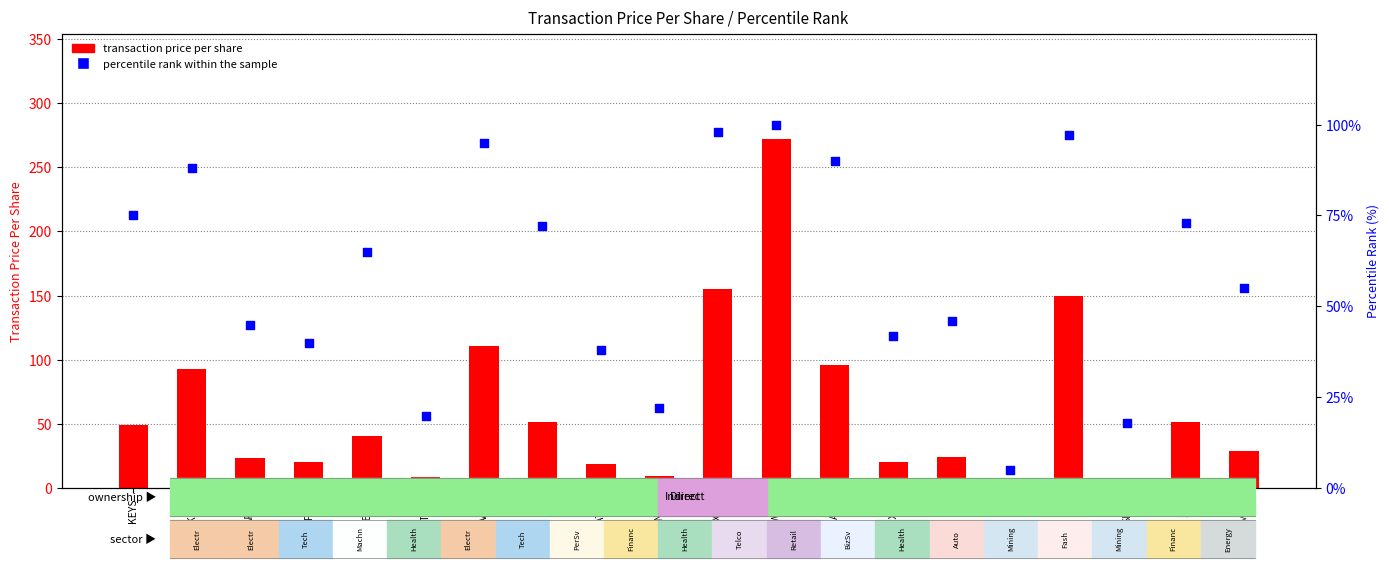

Which series has the largest Y range (max minus min)?

transaction price per share